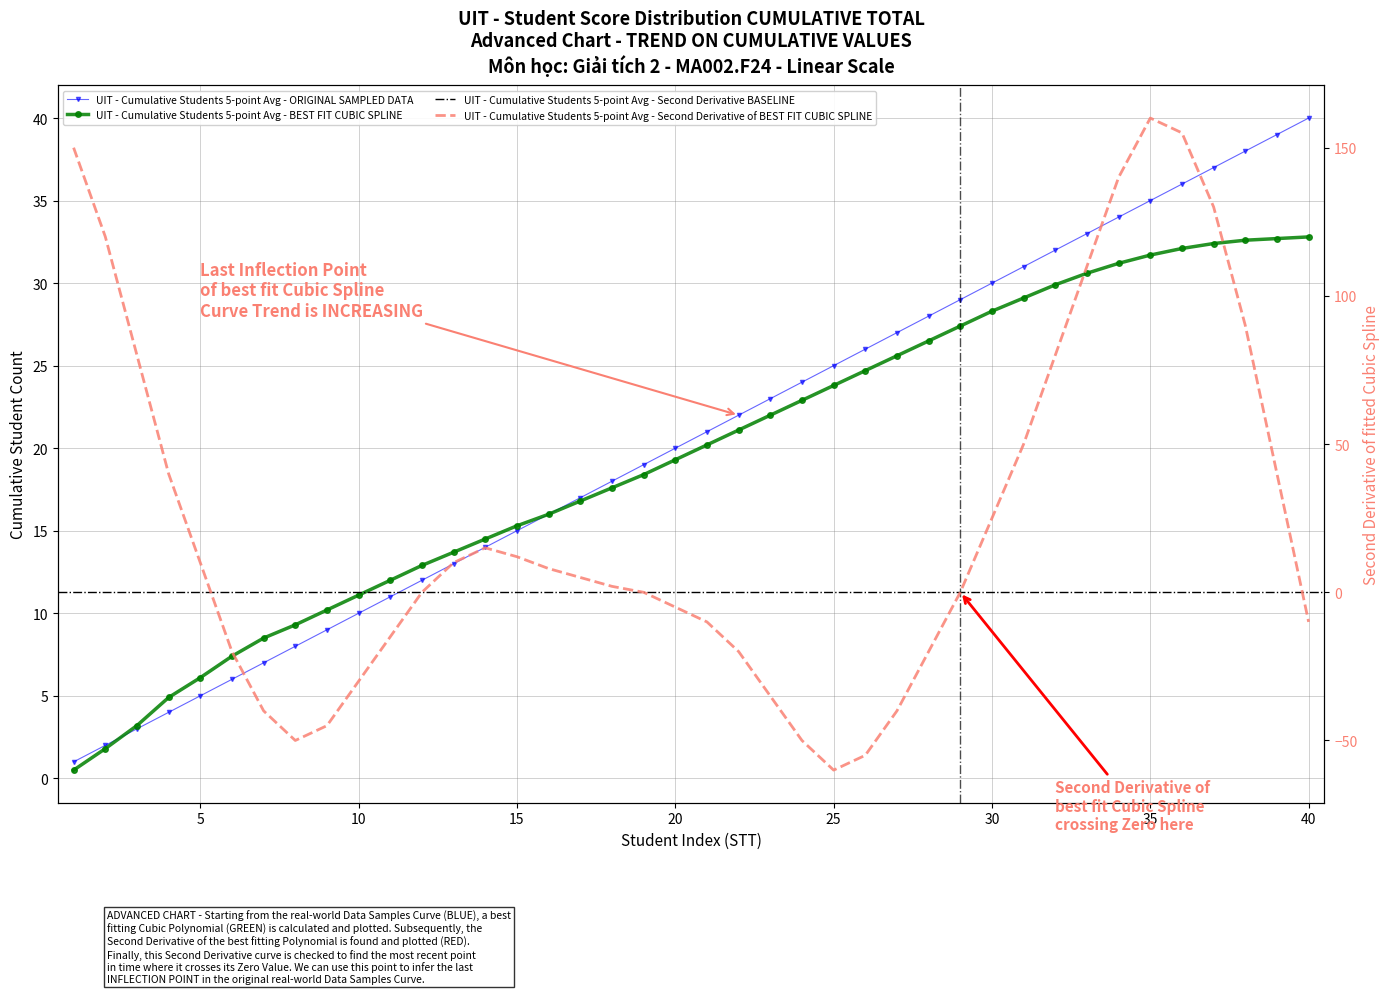

Reading left to right, extract all data points from this chart.

Cumulative Students (Original): 1.0	2.0	3.0	4.0	5.0	6.0	7.0	8.0	9.0	10.0	11.0	12.0	13.0	14.0	15.0	16.0	17.0	18.0	19.0	20.0	21.0	22.0	23.0	24.0	25.0	26.0	27.0	28.0	29.0	30.0	31.0	32.0	33.0	34.0	35.0	36.0	37.0	38.0	39.0	40.0
Best Fit Cubic Spline: 0.5	1.8	3.2	4.9	6.1	7.4	8.5	9.3	10.2	11.1	12.0	12.9	13.7	14.5	15.3	16.0	16.8	17.6	18.4	19.3	20.2	21.1	22.0	22.9	23.8	24.7	25.6	26.5	27.4	28.3	29.1	29.9	30.6	31.2	31.7	32.1	32.4	32.6	32.7	32.8
Second Derivative: 150.0	120.0	80.0	40.0	10.0	-20.0	-40.0	-50.0	-45.0	-30.0	-15.0	0.0	10.0	15.0	12.0	8.0	5.0	2.0	0.0	-5.0	-10.0	-20.0	-35.0	-50.0	-60.0	-55.0	-40.0	-20.0	0.0	25.0	50.0	80.0	110.0	140.0	160.0	155.0	130.0	90.0	40.0	-10.0